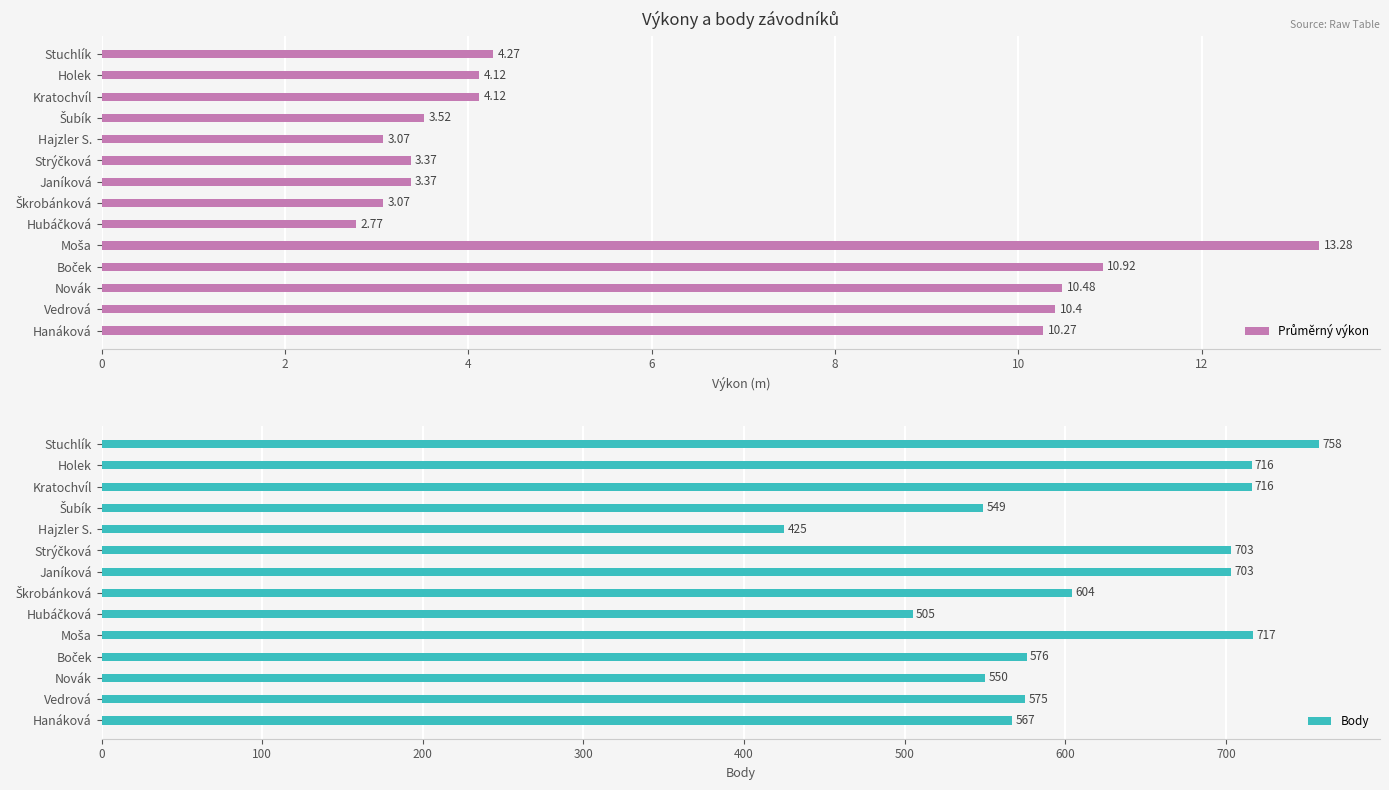

What is the highest value of the Body series?

758